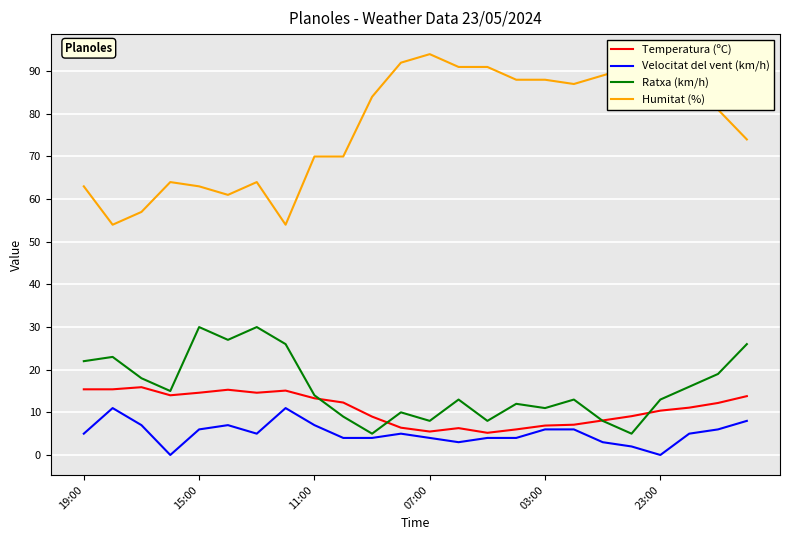

What is the greatest value displayed?

94.0